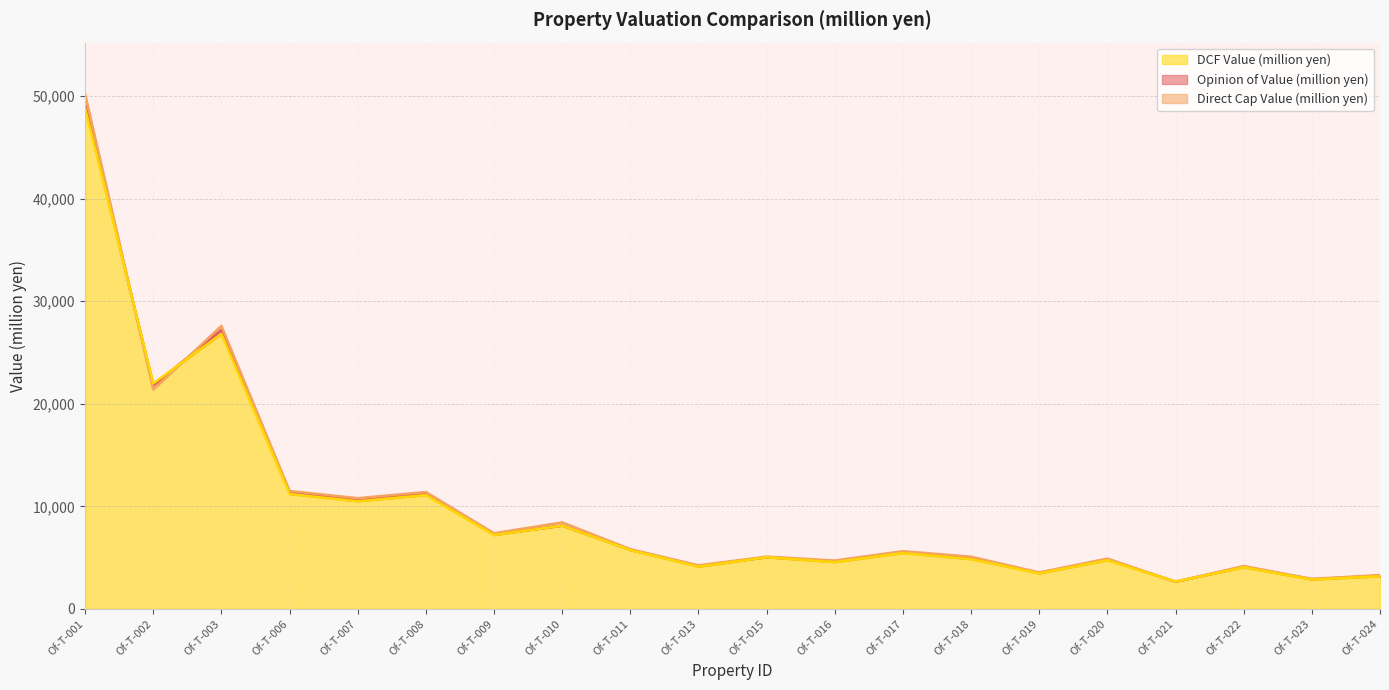

How many interior local valleys does the Opinion of Value (million yen) series have?

8